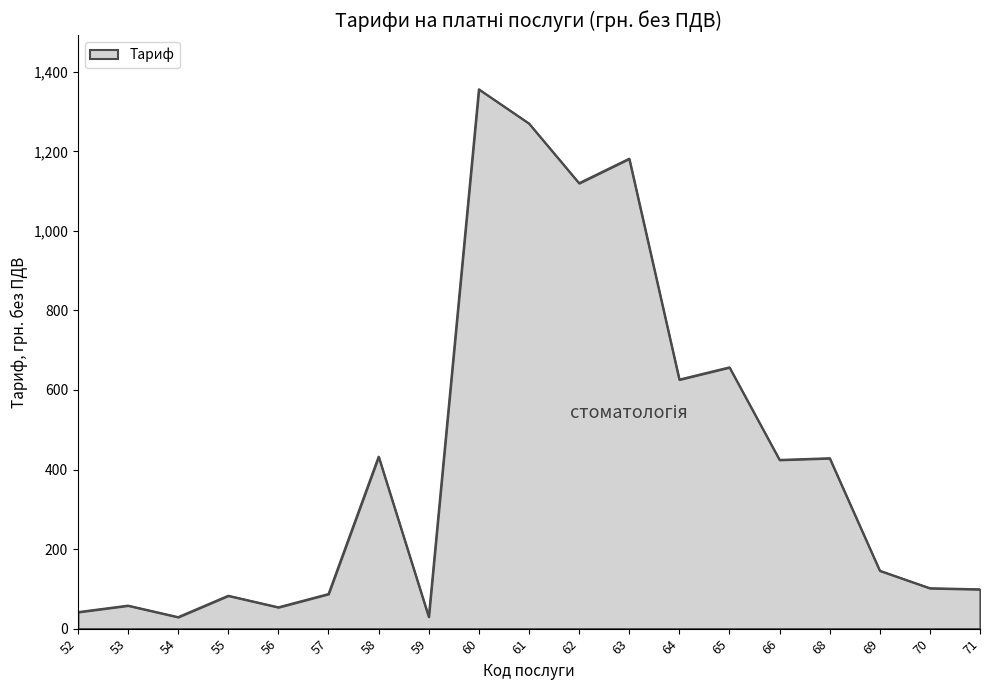

What is the maximum value shown in the chart?

1356.1